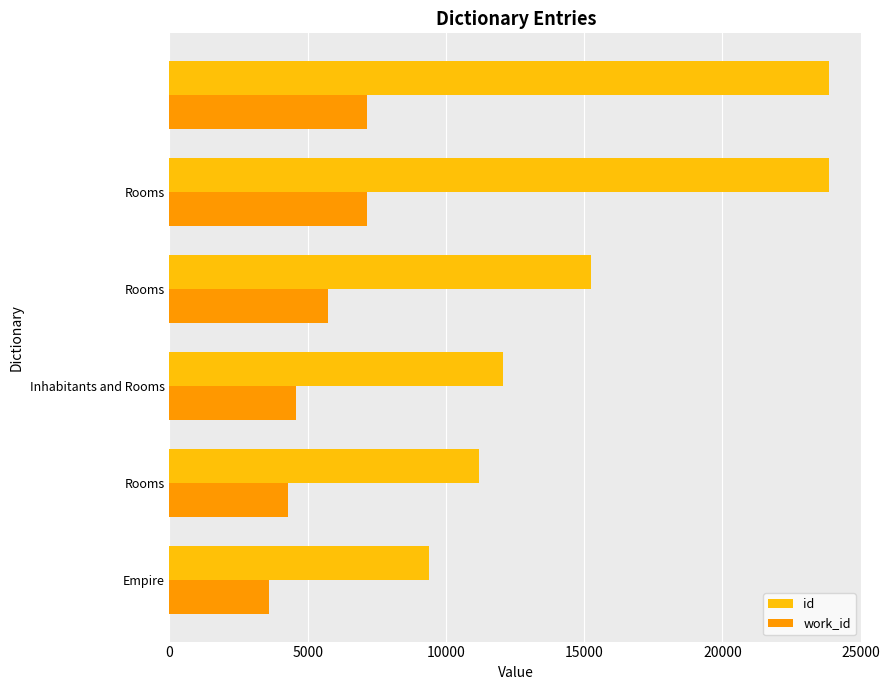

What is the maximum value for work_id?

7163